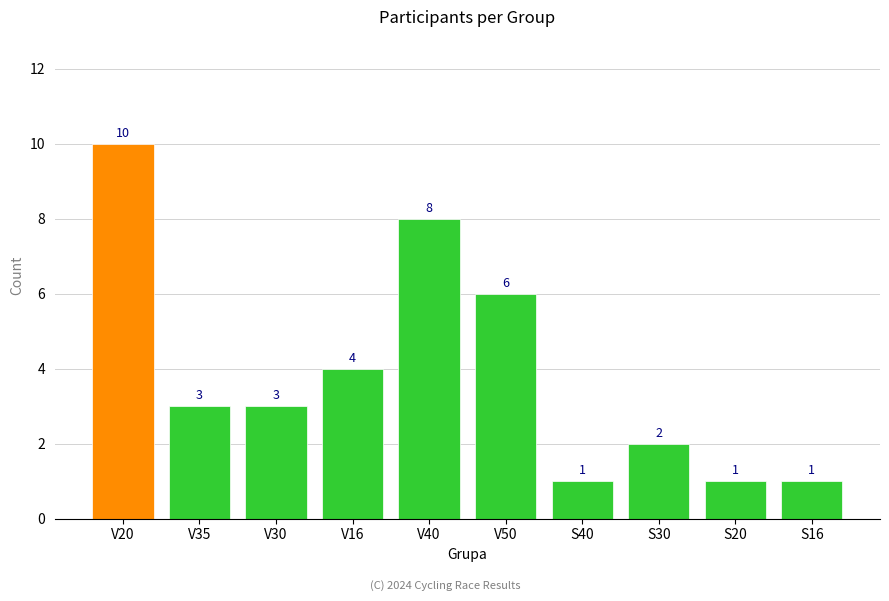

Is it true that the value at S30 is 1?

False